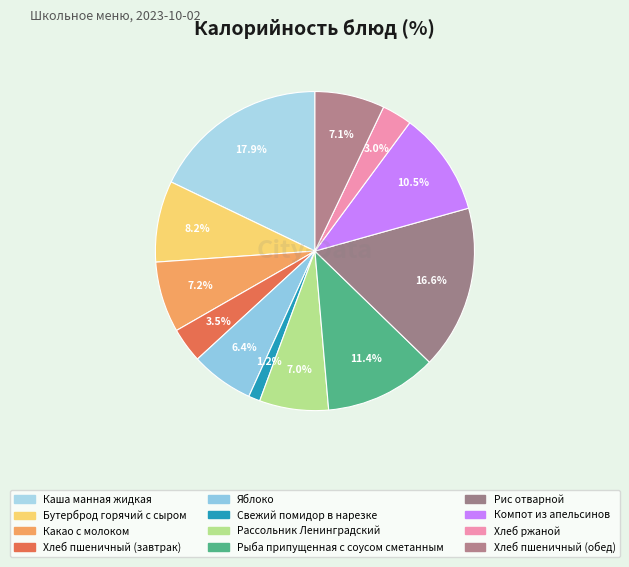

What is the smallest slice in the pie chart?

Свежий помидор в нарезке